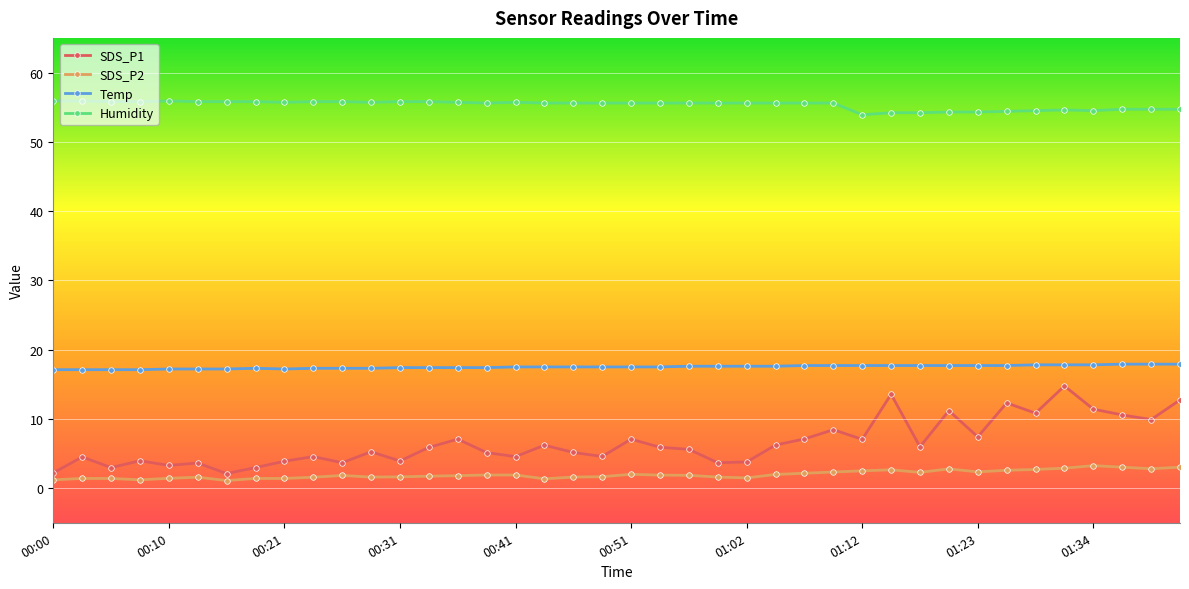

What is the greatest value displayed?

55.9